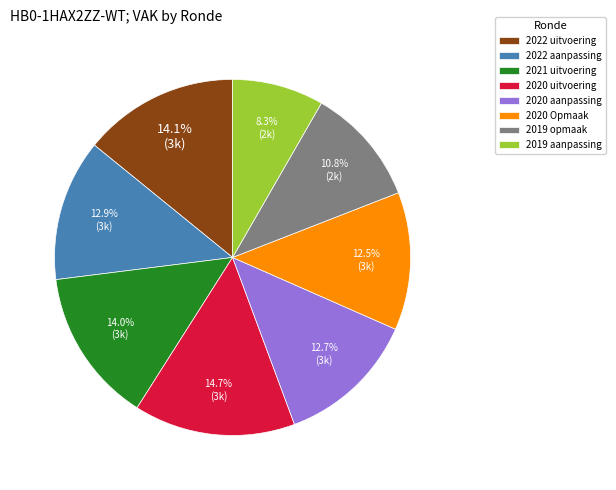

Which category has the biggest portion of the pie?

2020 uitvoering